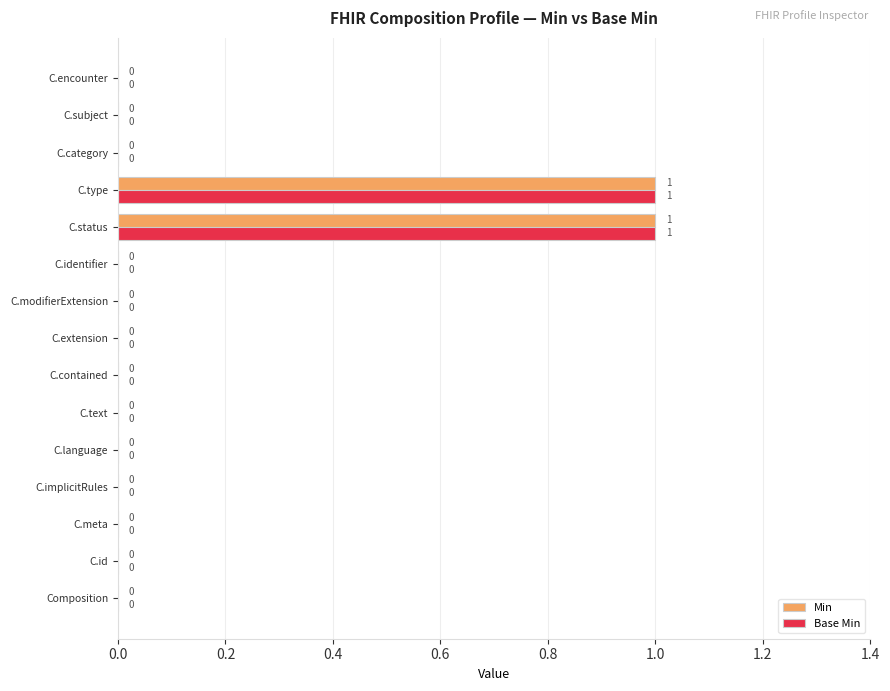

Is it true that Min equals 0 at C.encounter?

True